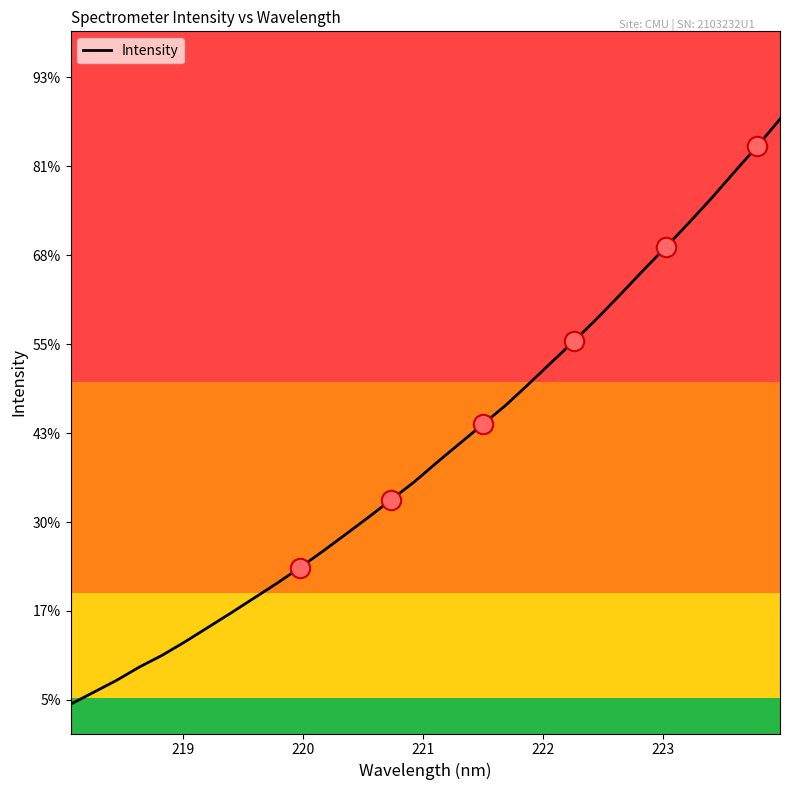

True or false: the data has more than 0 interior local peaks.

False